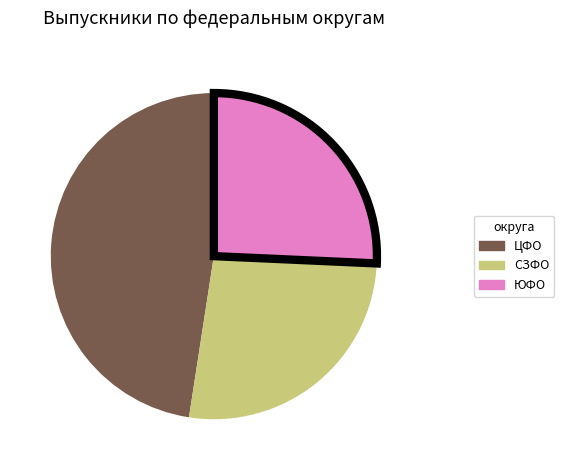

Does any single category account for the majority?

No